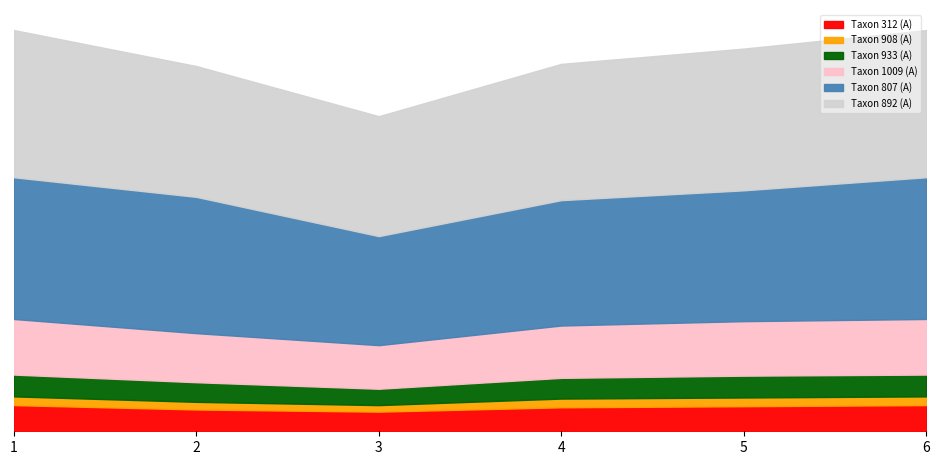

List the labels in order of RESULTAT_A value, largest first.

5, 6, 1, 2, 4, 3